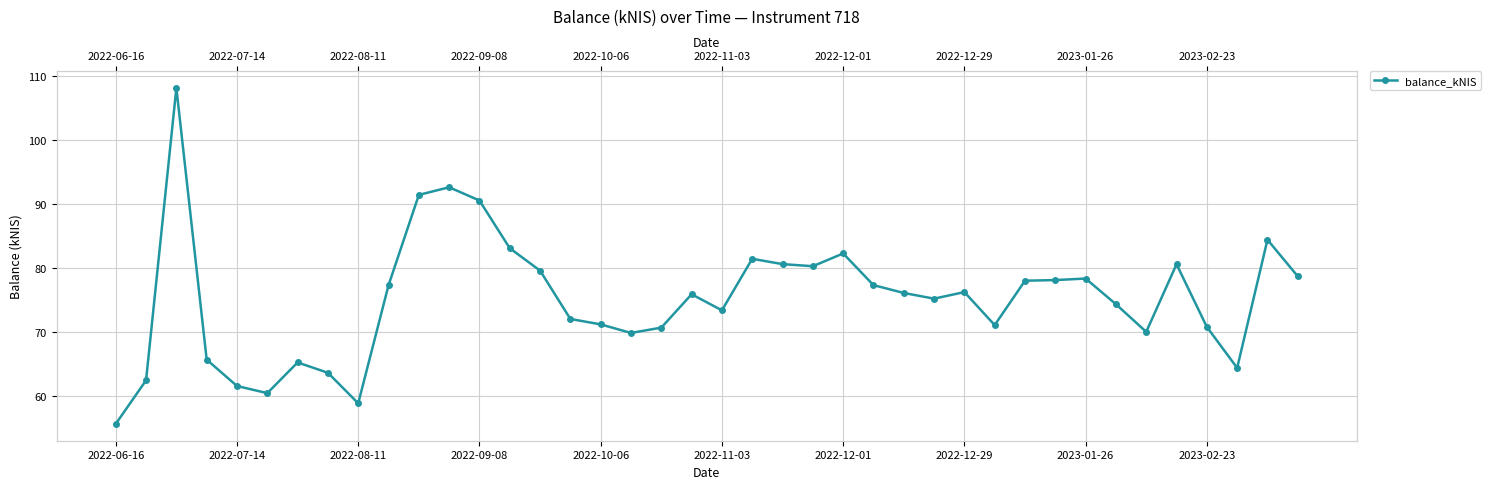

How many data points are less than 76?

20